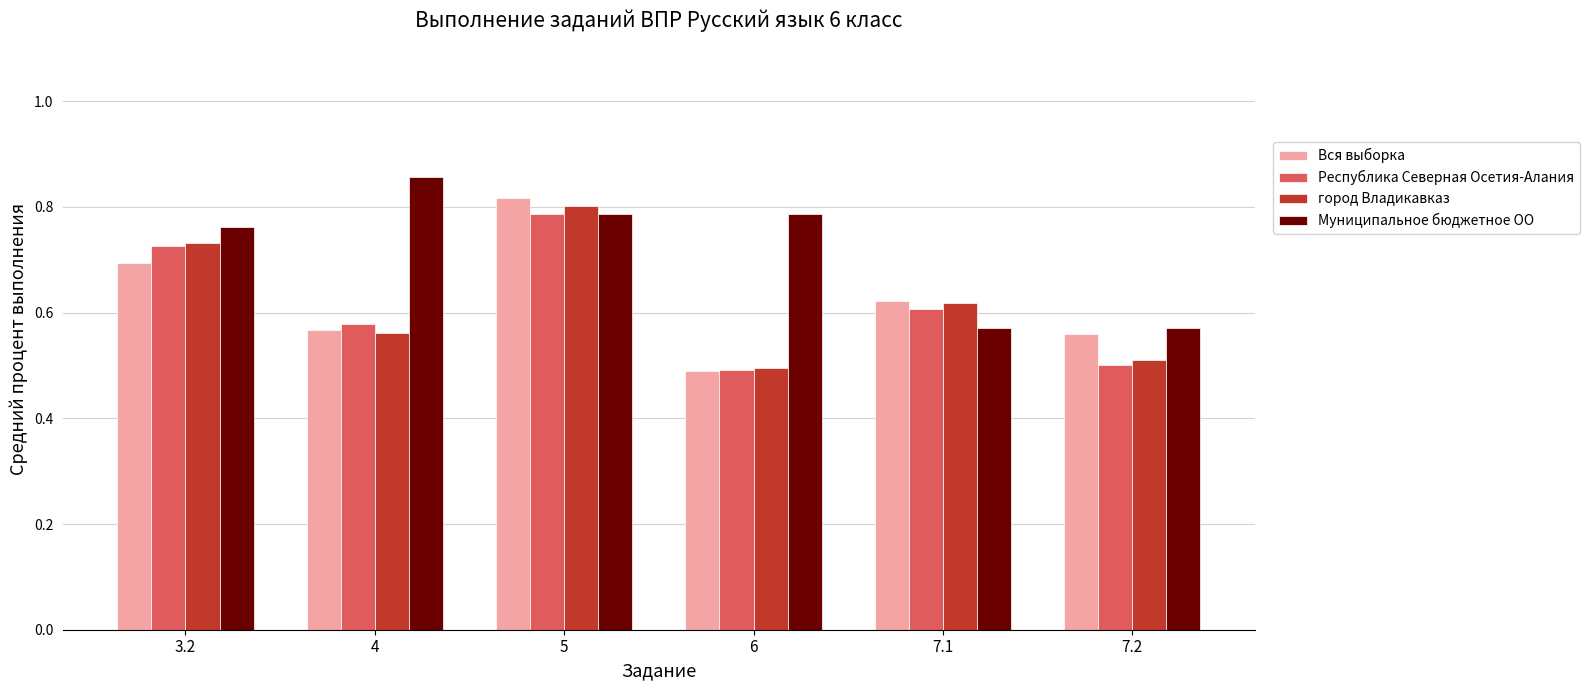

What are all the series names shown in the legend?

Вся выборка, Республика Северная Осетия-Алания, город Владикавказ, Муниципальное бюджетное ОО